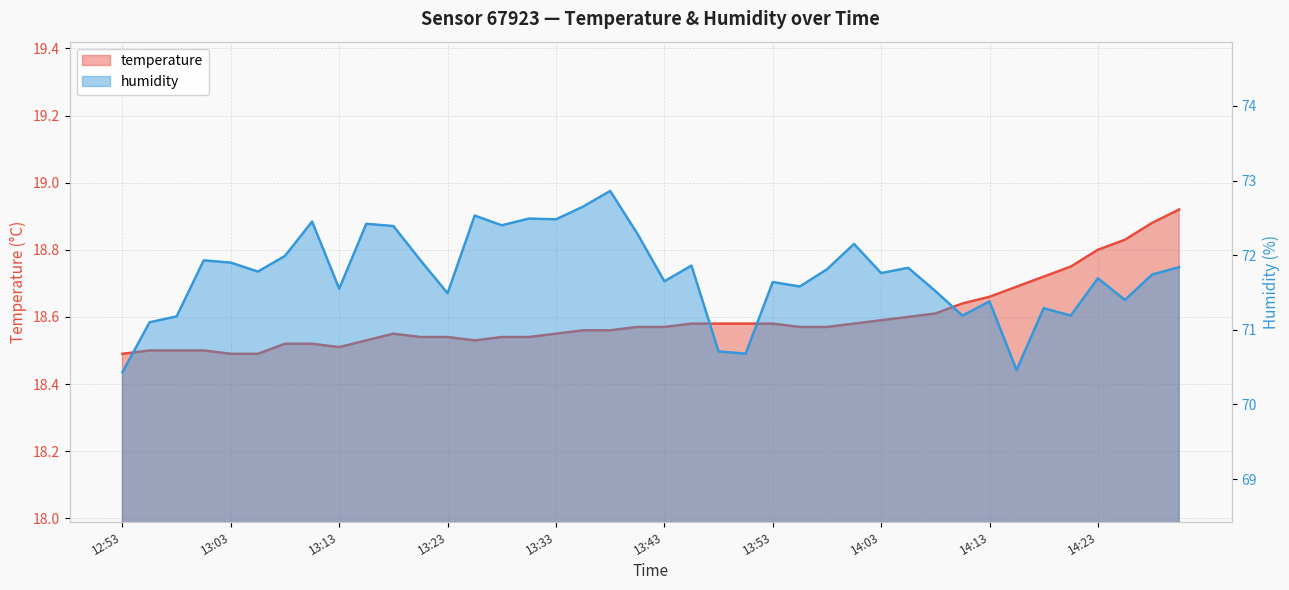

The value of humidity at 13:01 is 48.5. True or false?

False